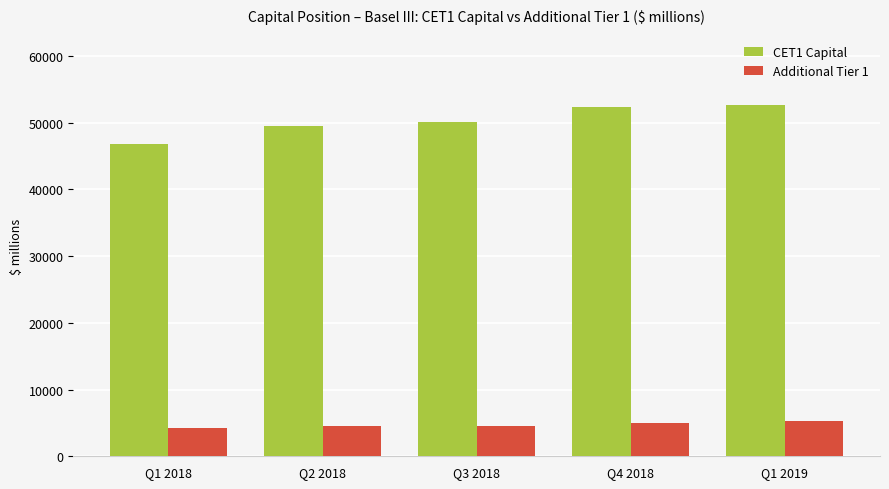

What is the value of the Additional Tier 1 bar at the 5th from the left?

5348